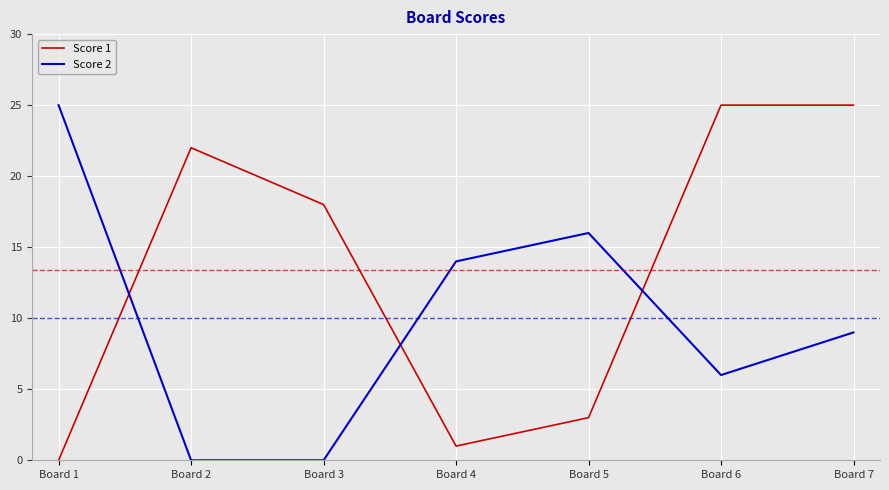

What is the difference between the highest and lowest values at Board 3?

18